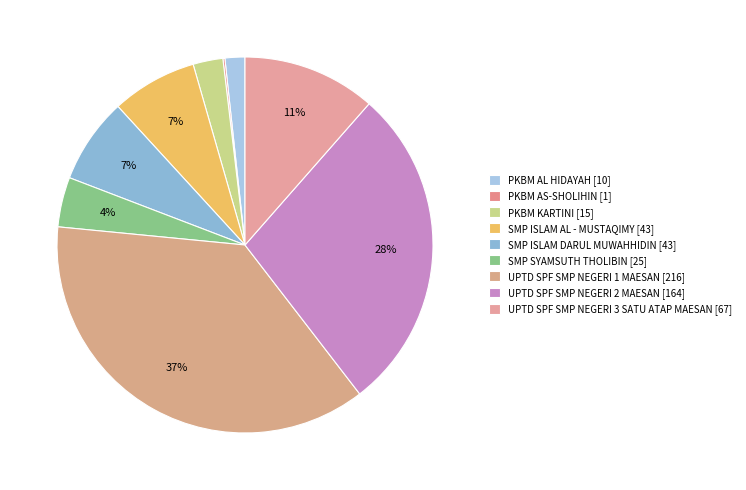

Does any single category account for the majority?

No